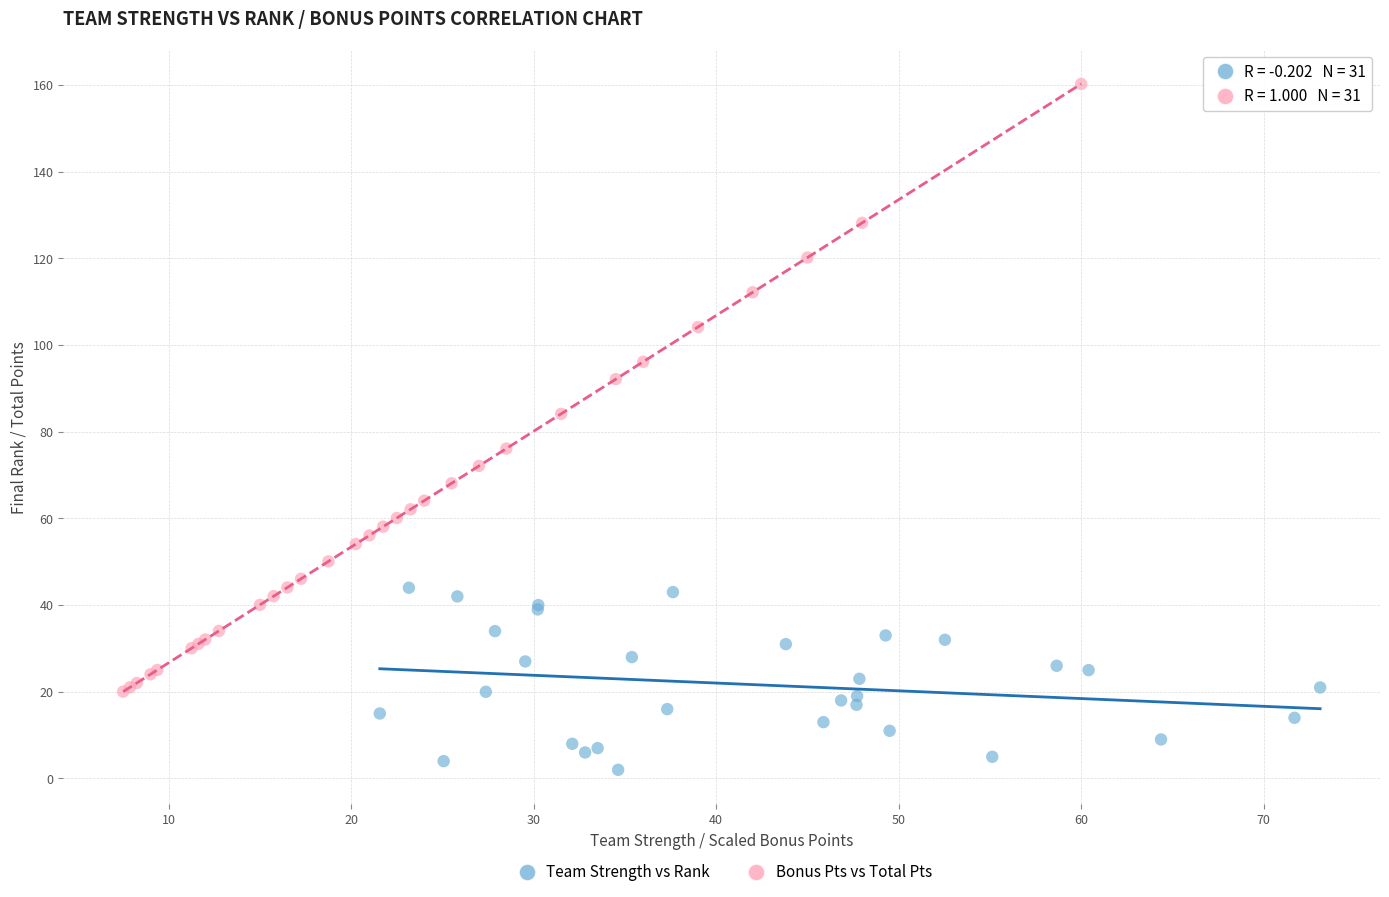

Which series has the largest Y range (max minus min)?

Bonus Pts vs Total Pts